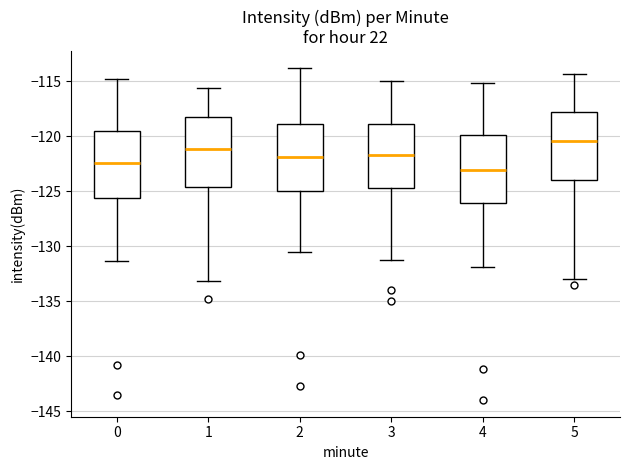

Where does the lower whisker of the box at x = 4 end on the y-axis? The values are not printed on the chart, so give them approximately, as read against the axis.

-132.0